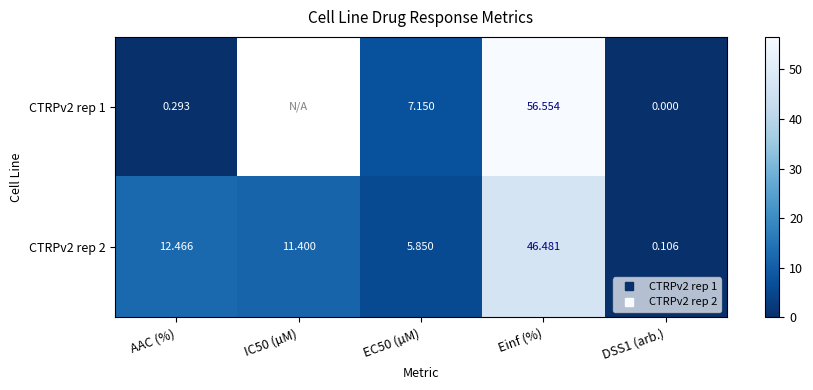

Is the value of CTRPv2 rep 2 at AAC (%) greater than the value of CTRPv2 rep 1 at EC50 (µM)?

Yes